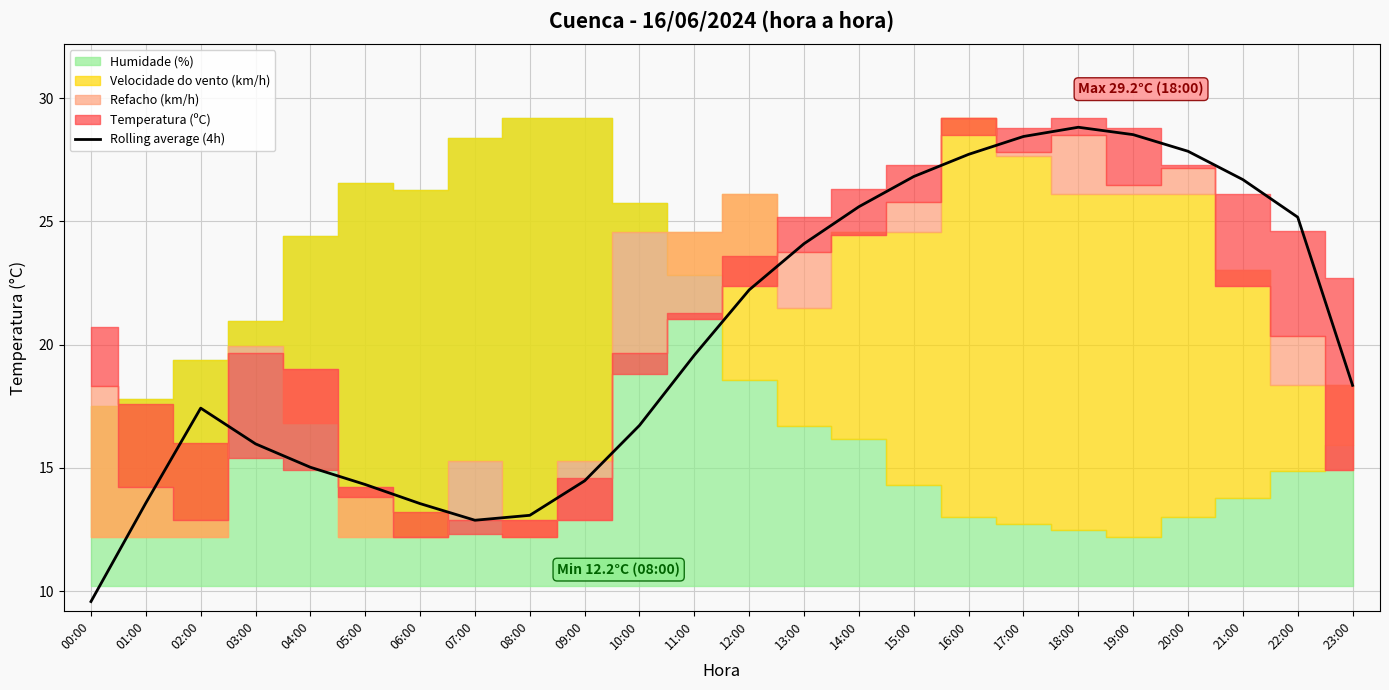

The value at 04:00 is 15.0. True or false?

True